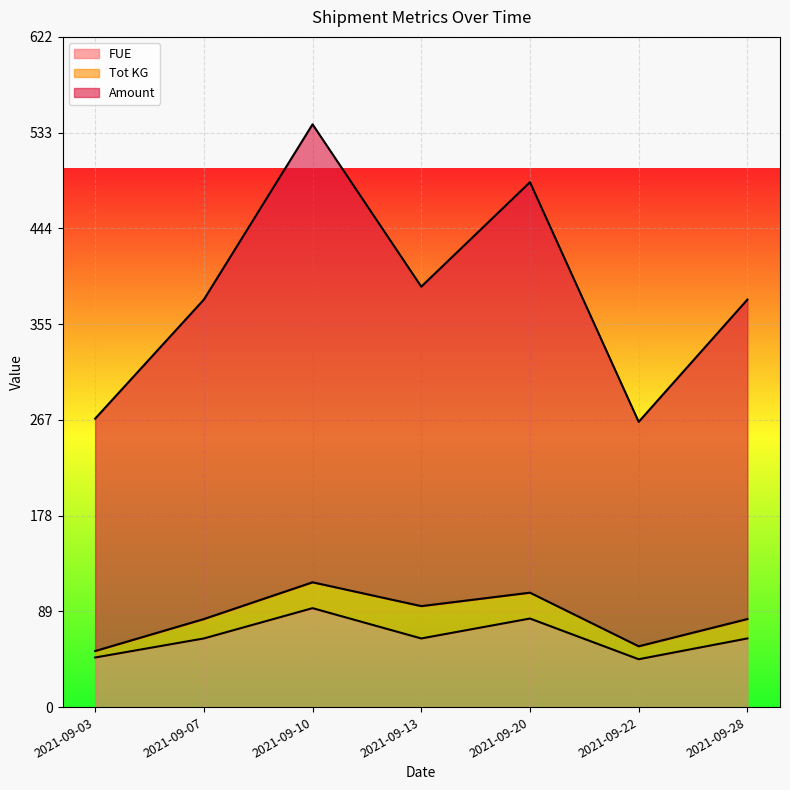

What is the difference between the maximum and minimum values in the FUE series?

47.4